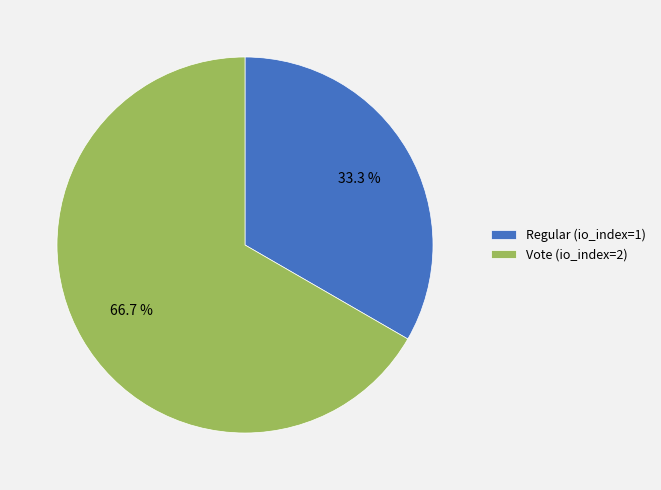

Is it true that Vote is 67% of the pie?

True